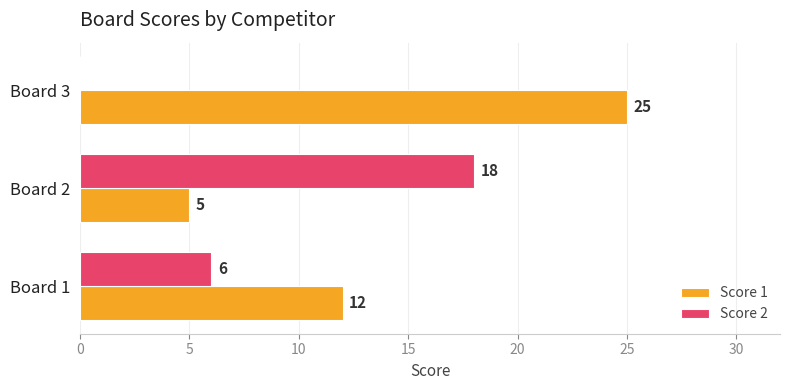

What is the sum of all Score 2 values?

24